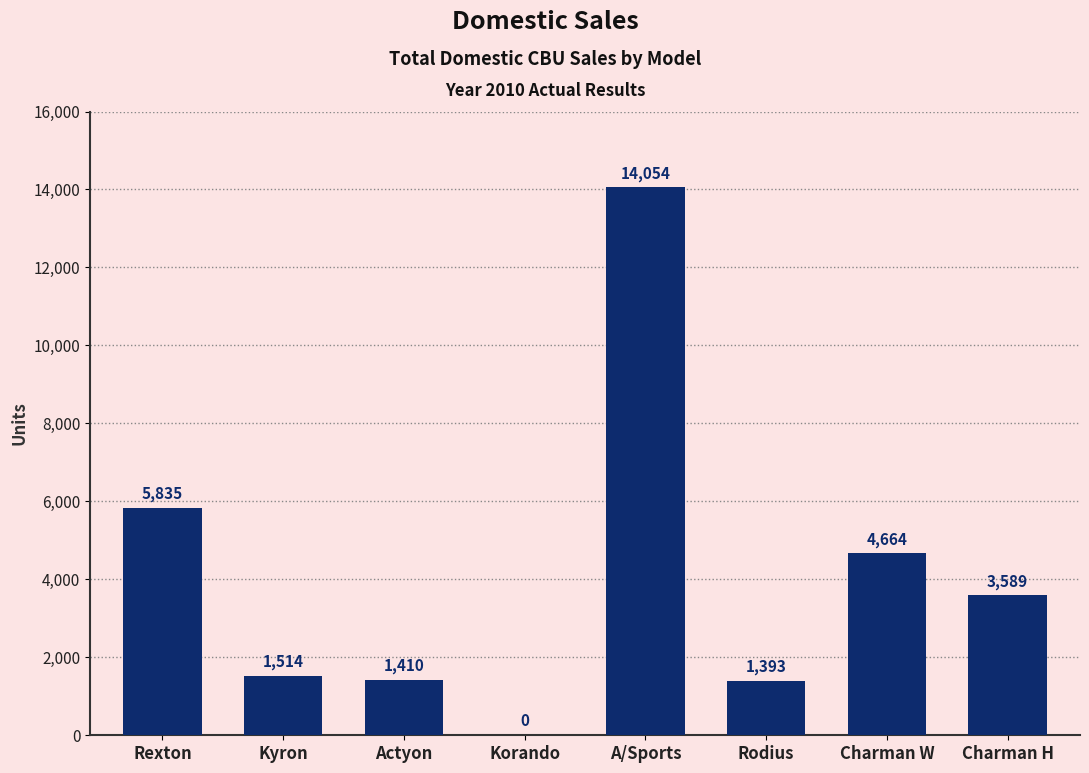

What value does the data have at Rodius?

1393